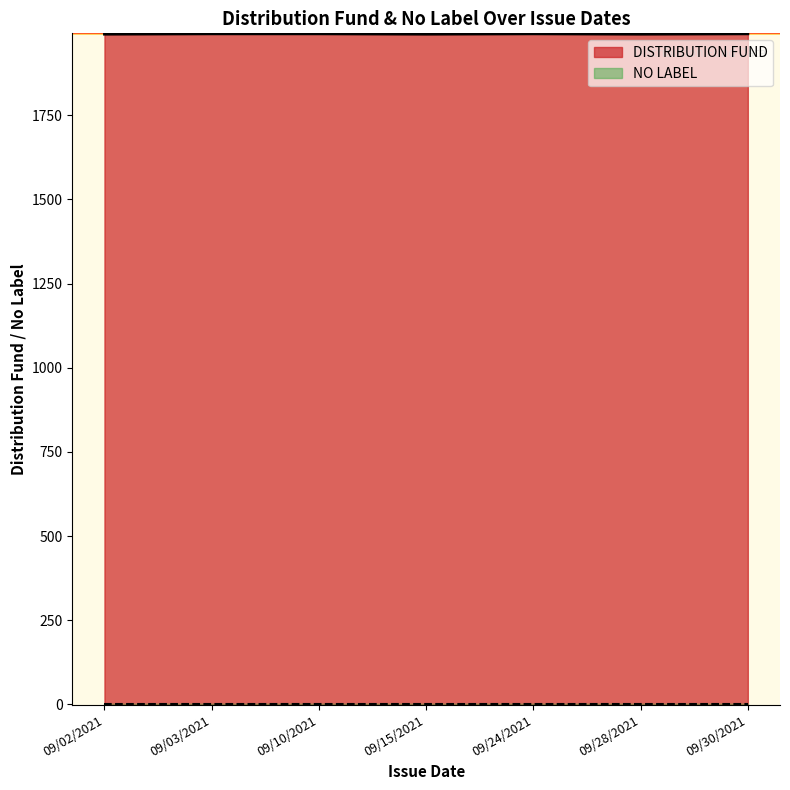

List the series in order of their overall mean, lowest first.

NO LABEL, DISTRIBUTION FUND